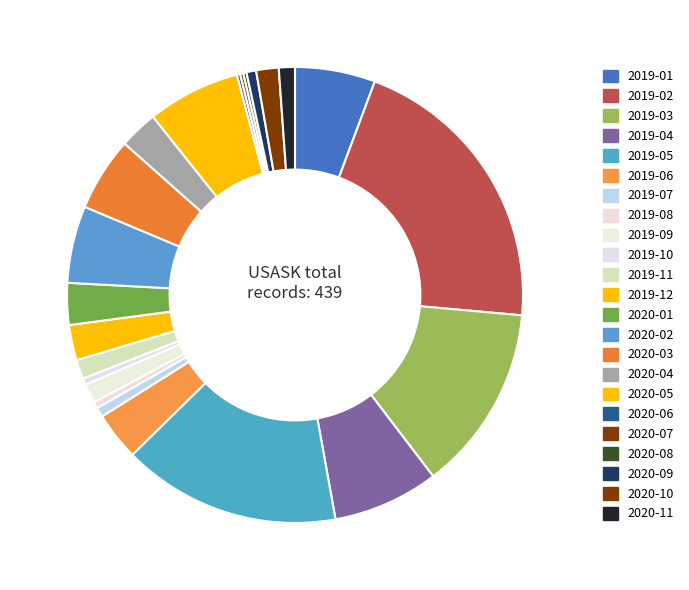

Rank the categories by value from highest to lowest.

2019-02, 2019-05, 2019-03, 2019-04, 2020-05, 2019-01, 2020-02, 2020-03, 2019-06, 2020-01, 2020-04, 2019-12, 2020-10, 2019-09, 2019-11, 2020-11, 2019-07, 2020-09, 2019-08, 2019-10, 2020-06, 2020-07, 2020-08